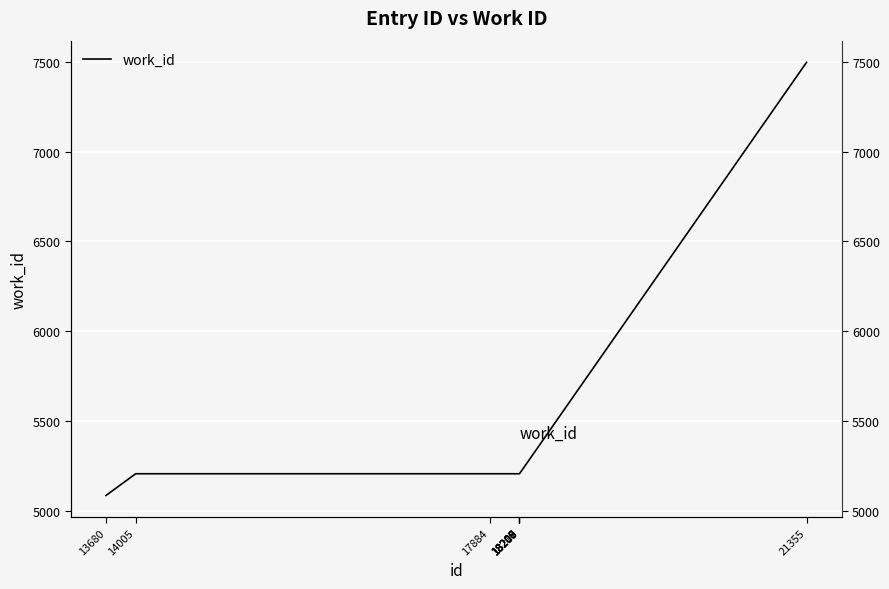

What is the minimum value shown in the chart?

5085